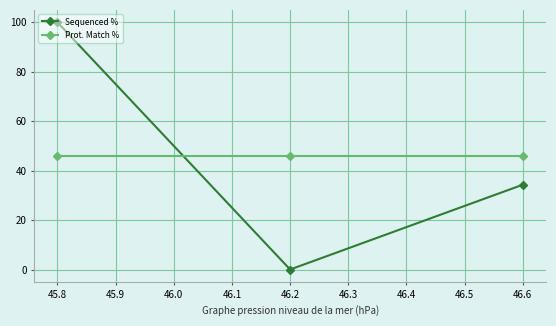

The Prot. Match % series shows 79.7 at 45.8. True or false?

False